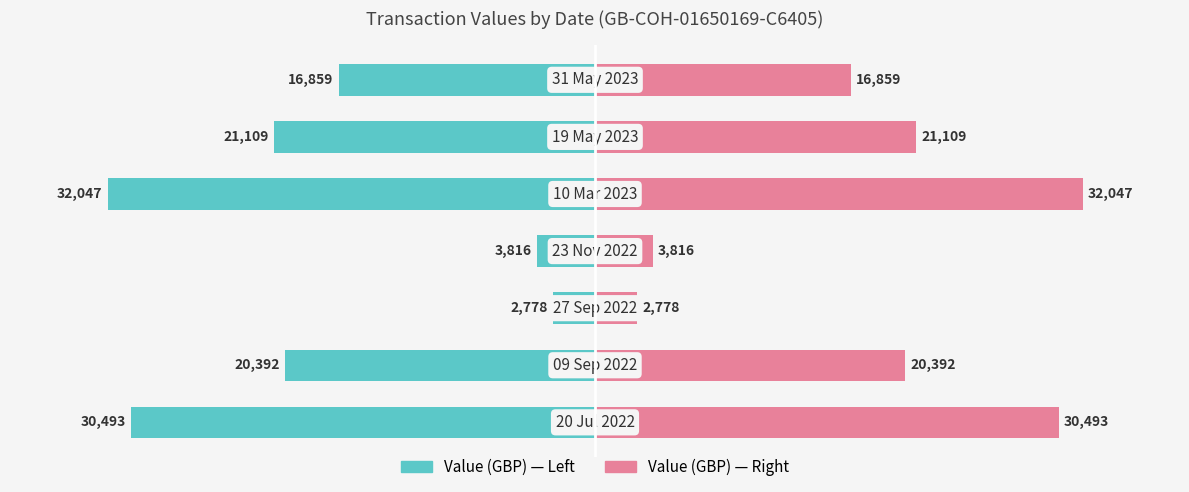

Is the value of Value (left) at 1 greater than the value of Value (right) at 2?

No